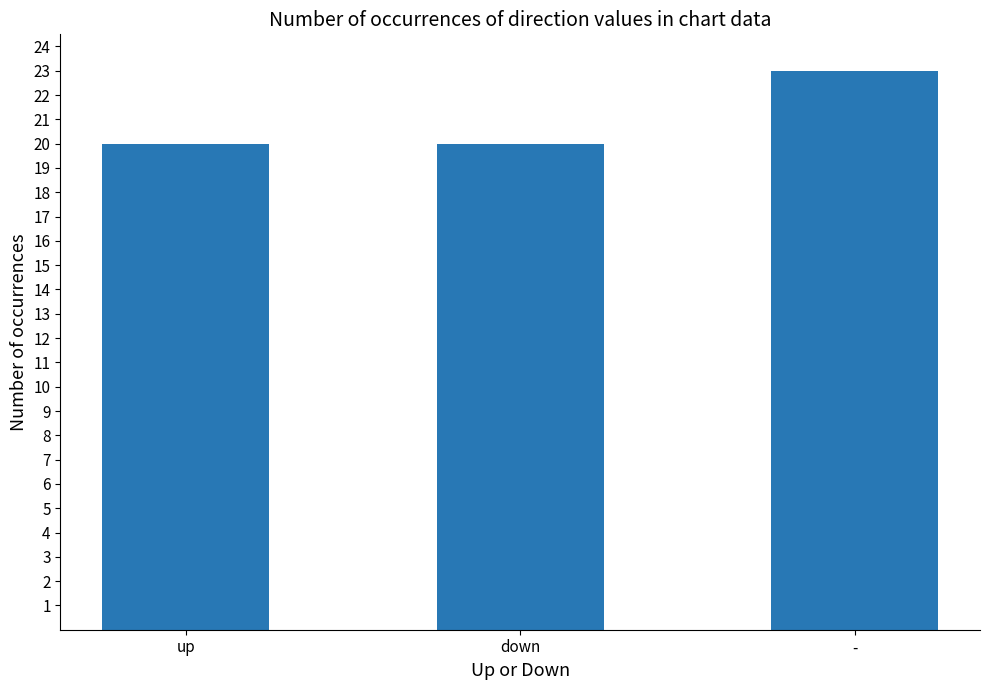

What is the difference between the maximum and second lowest values?

3